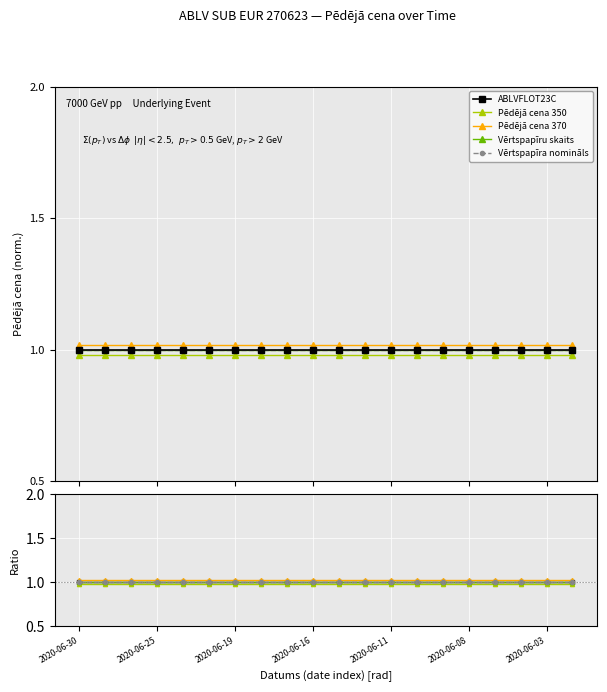

The value of Vērtspapīra nomināls at 10 is 0.3. True or false?

False